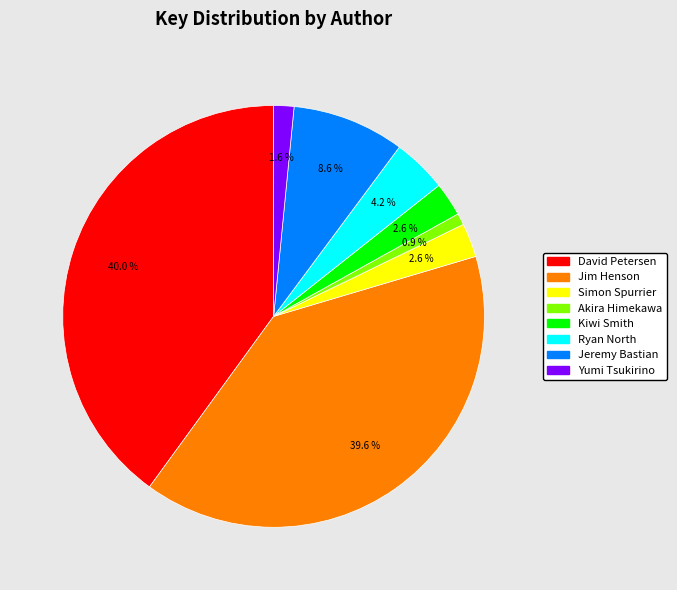

Is it true that Yumi Tsukirino is 13% of the pie?

False